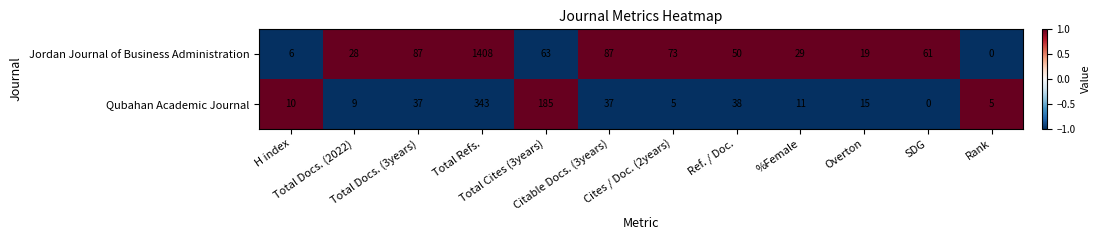

At which category is the sum across all series the highest?

Total Refs.